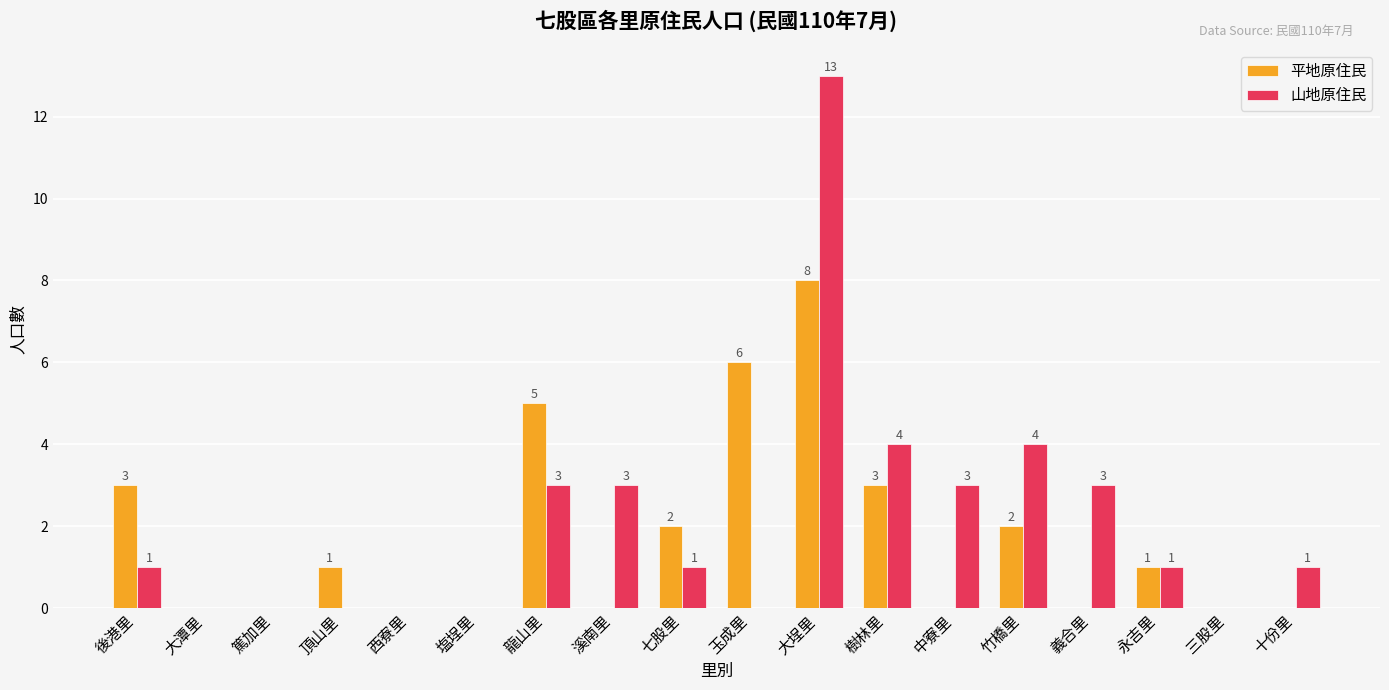

How many distinct data groups are displayed?

2